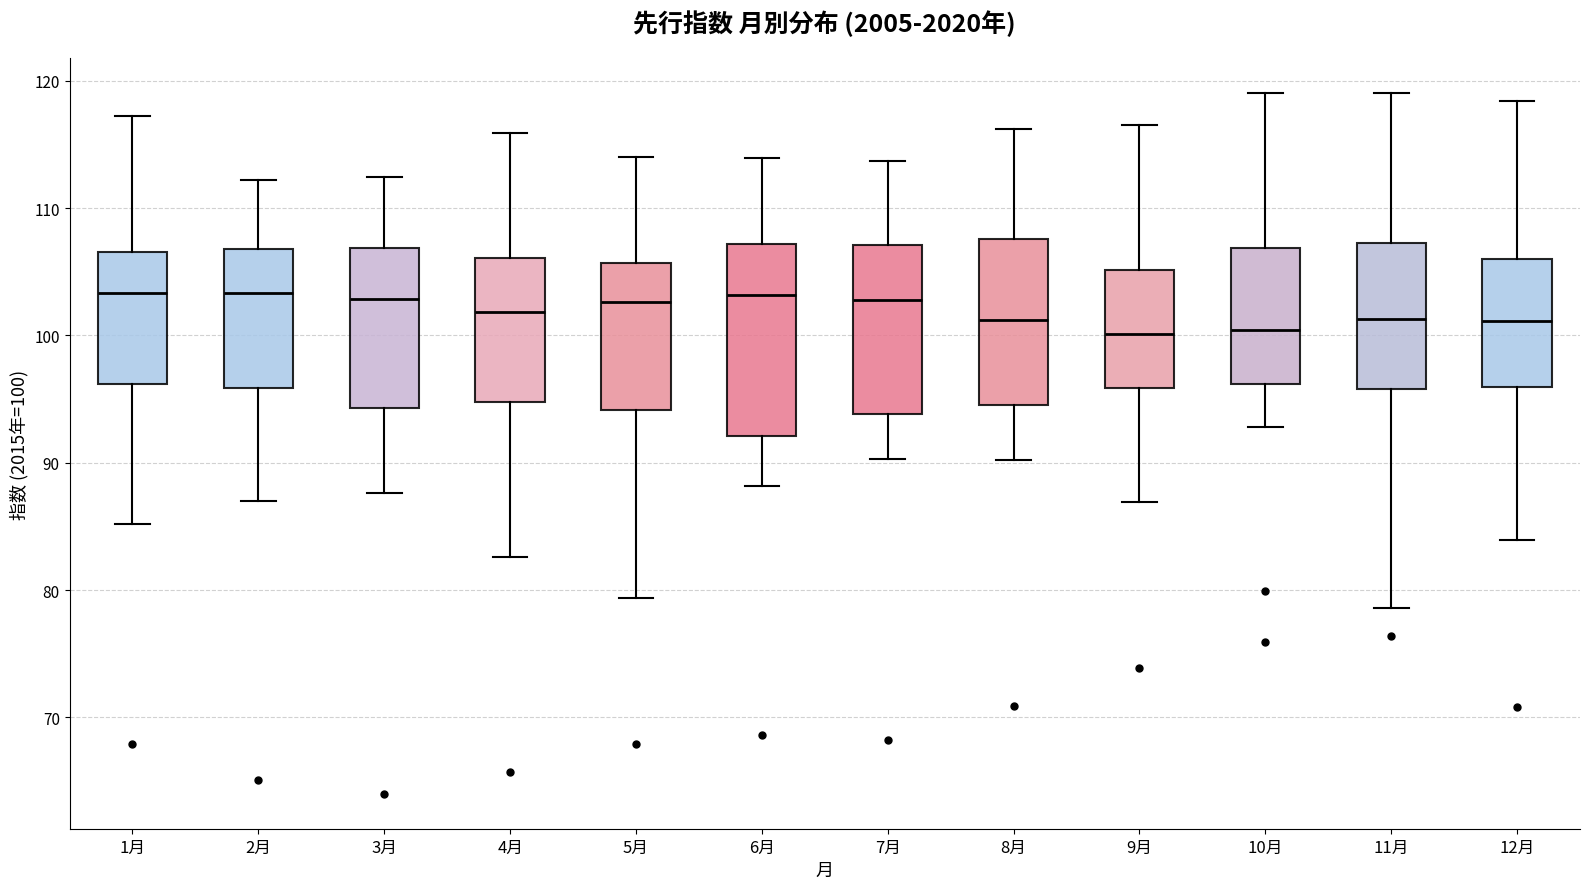

Where is the lower edge of the box for 12月 on the y-axis? The values are not printed on the chart, so give them approximately, as read against the axis.

96